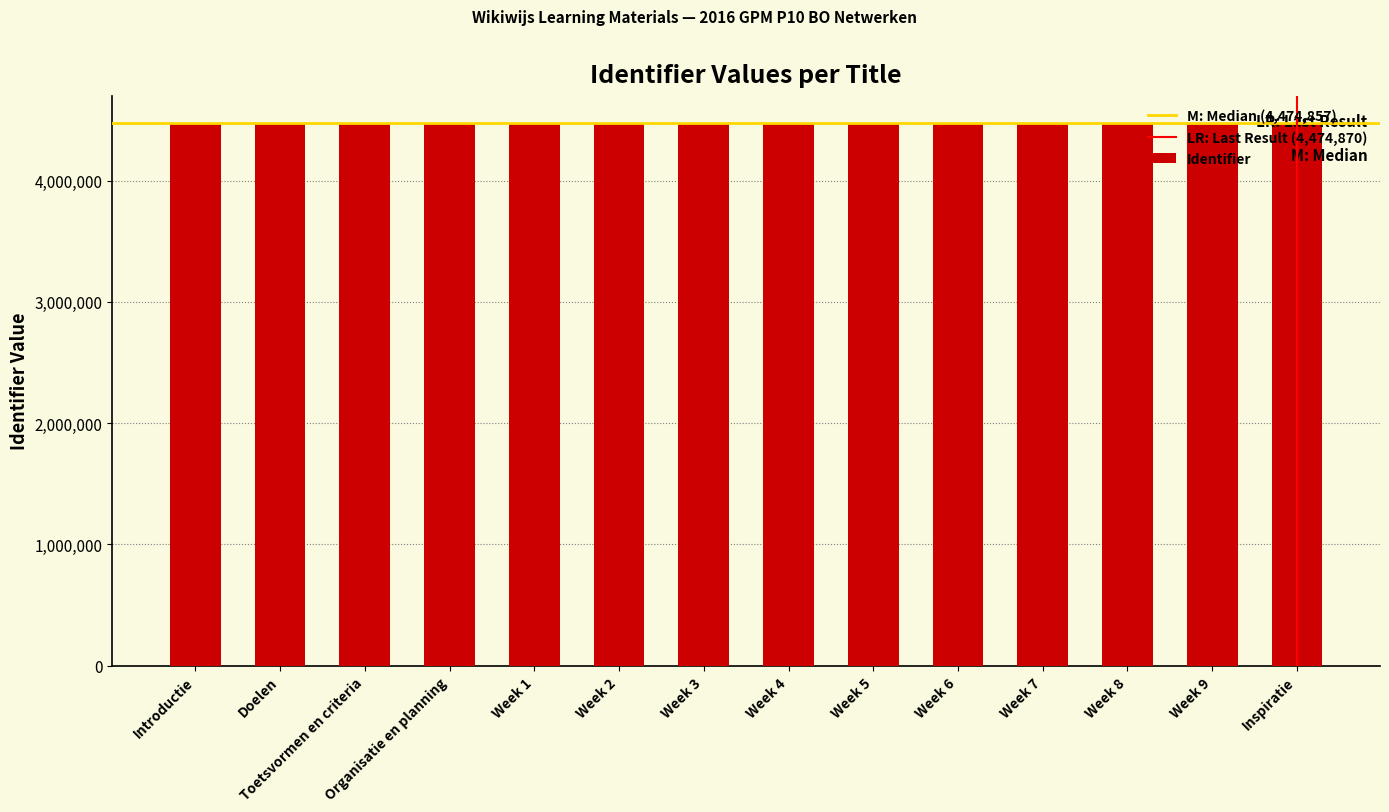

What is the label of the 3rd bar from the right?

Week 8